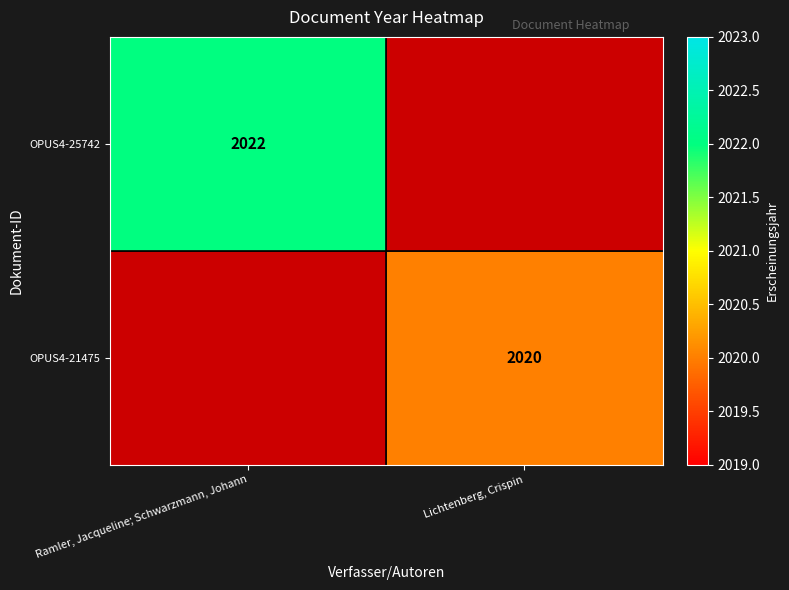

Is it true that OPUS4-25742 equals 2022 at Ramler, Jacqueline; Schwarzmann, Johann?

True